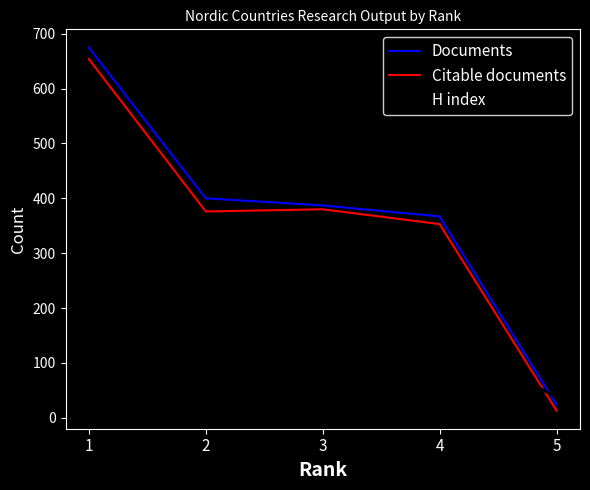

True or false: Citable documents and Documents cross at least once.

False